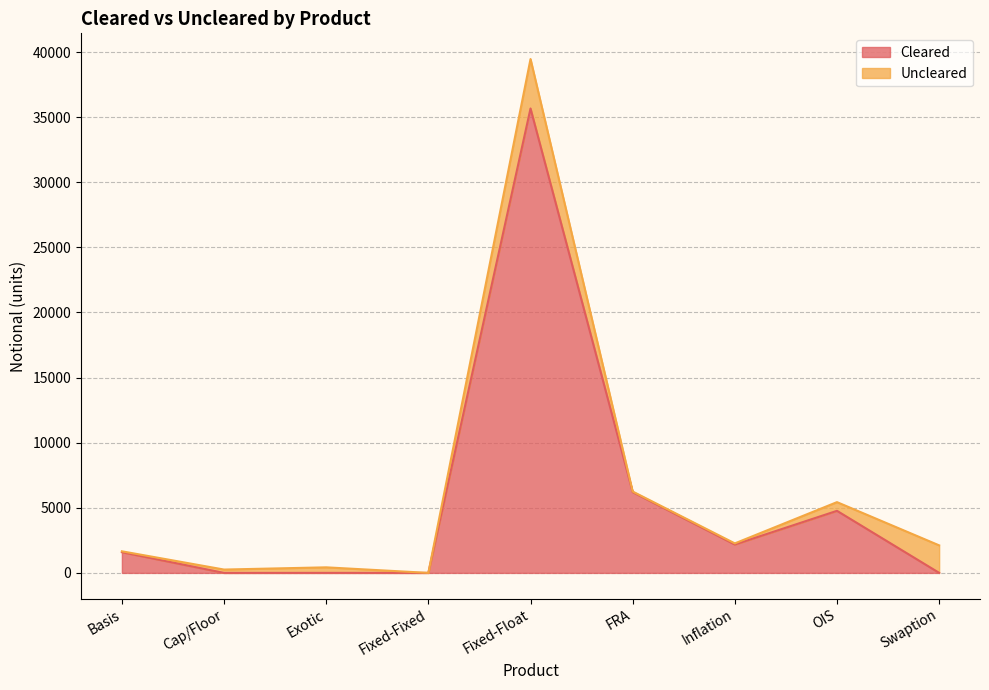

Reading left to right, what are all the values shown in this chart?

1590	0	2	0	35663	6203	2179	4767	5